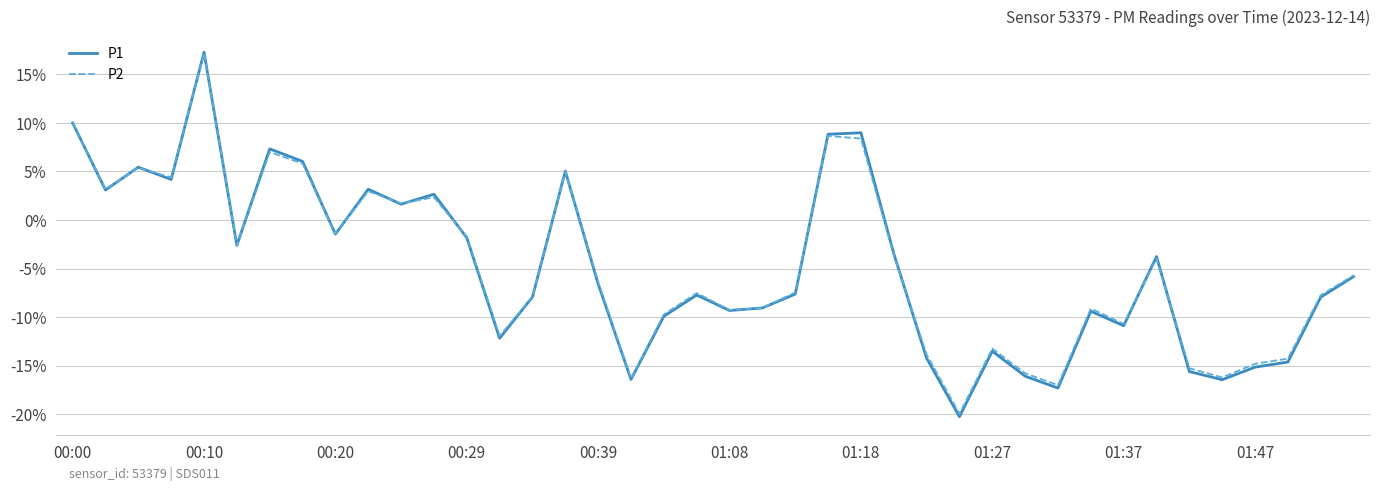

Which series has the largest range (max minus min)?

P1